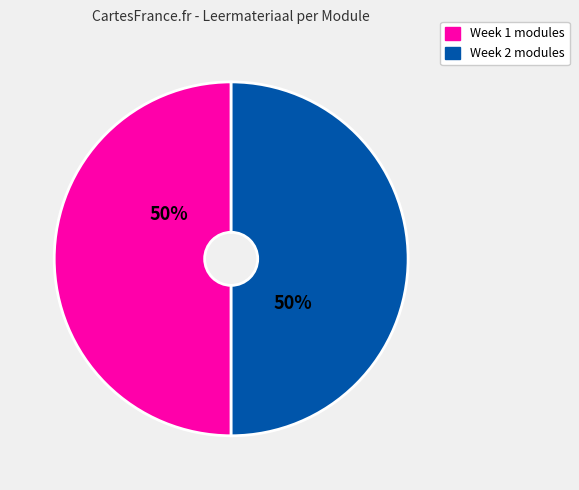

To the nearest percent, what is the average slice percentage?

50%